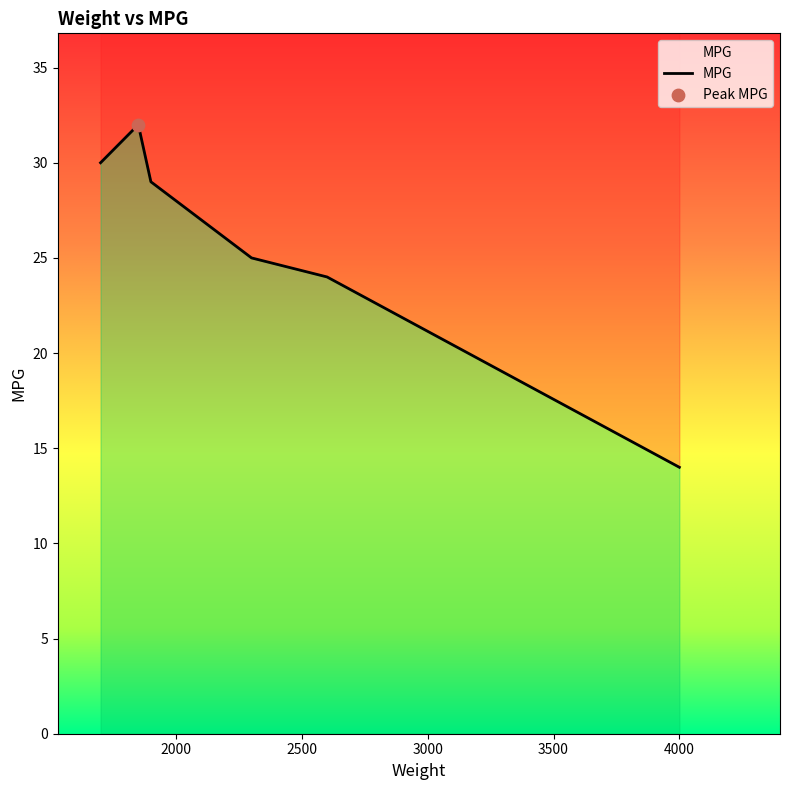

What is the ratio of the value at 2600 to the value at 2300?

1.0